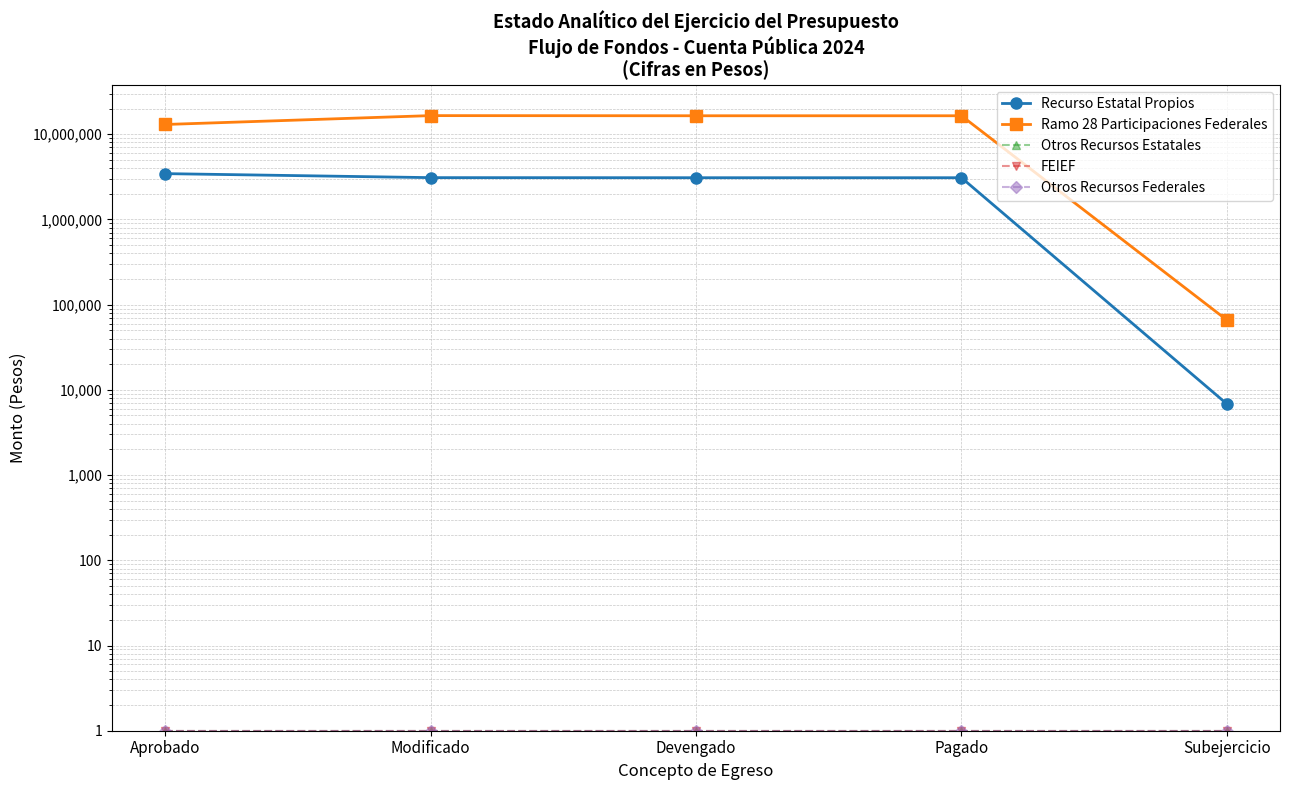

Read the FEIEF value at Modificado.

1